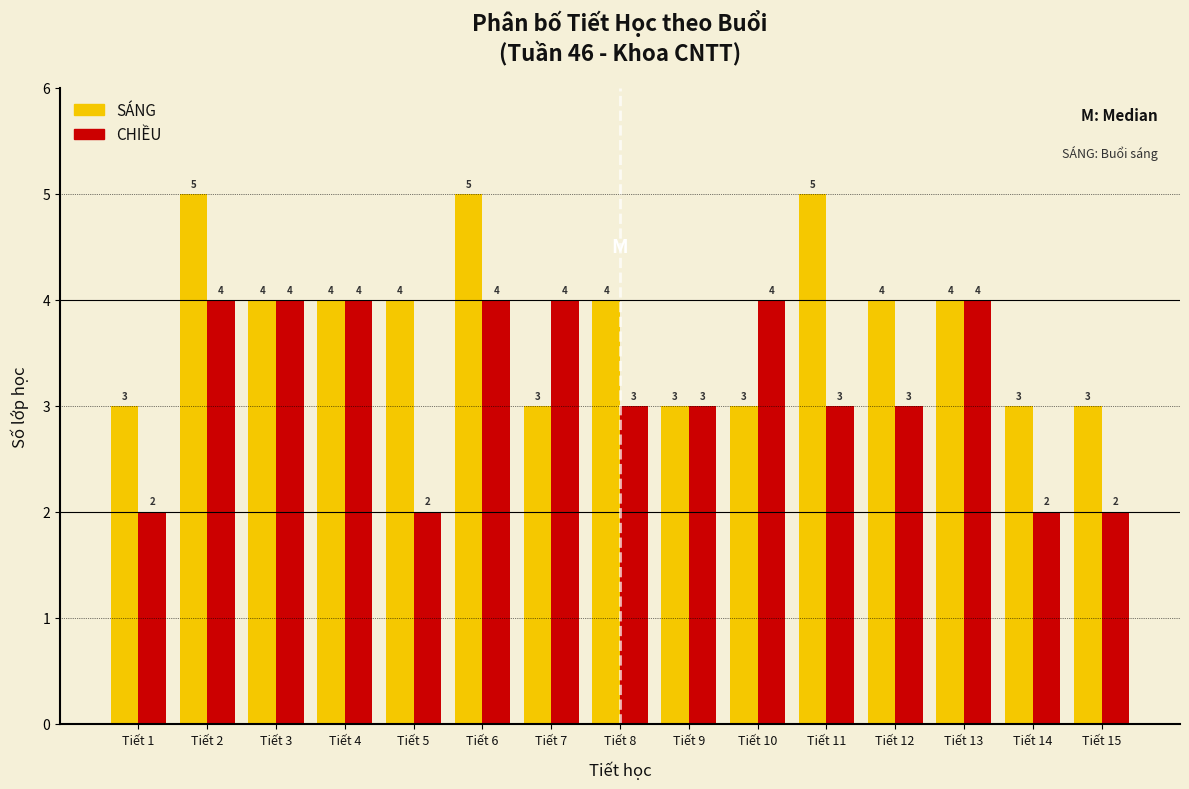

Reading right to left, list all the values displayed in this chart.

SÁNG: 3	3	4	4	5	3	3	4	3	5	4	4	4	5	3
CHIỀU: 2	2	4	3	3	4	3	3	4	4	2	4	4	4	2